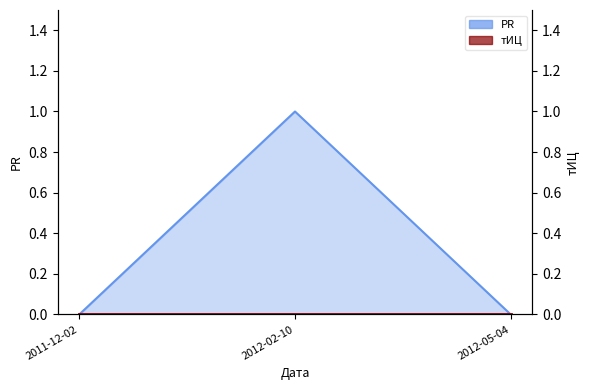

Is it true that the value at 2011-12-02 is 0?

False